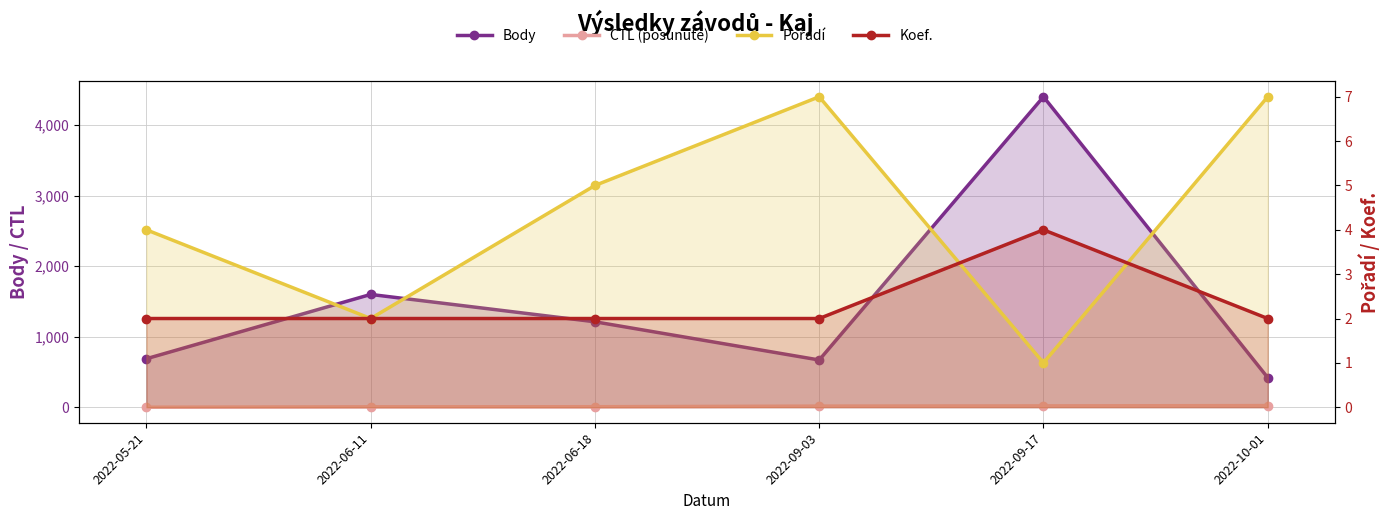

What is the difference between the Pořadí values at 2022-10-01 and 2022-05-21?

3